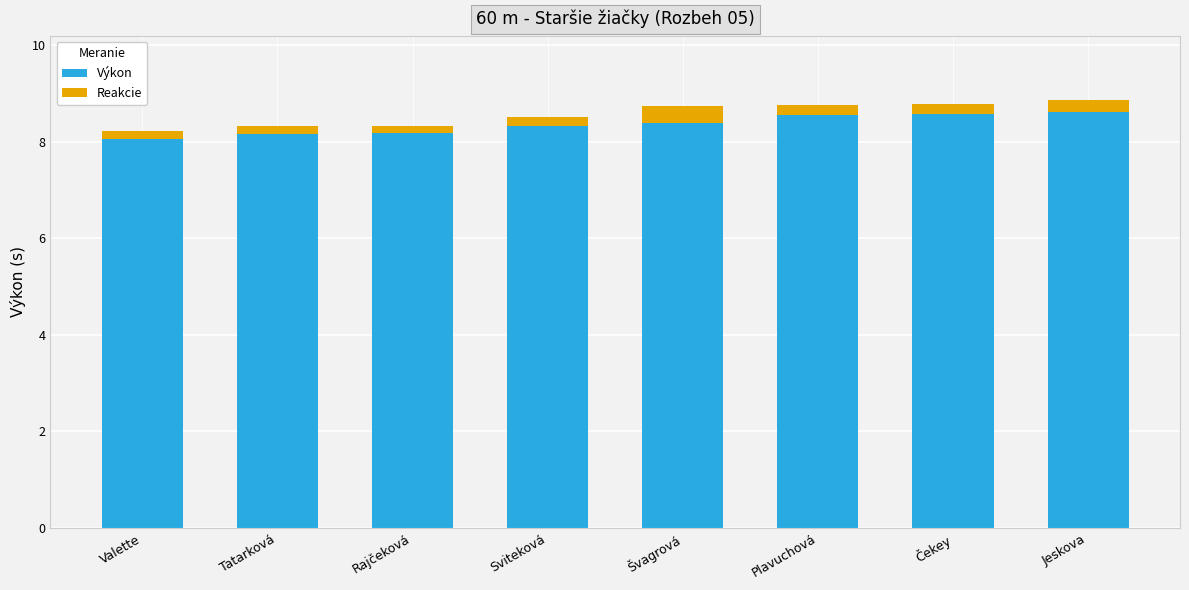

What is the lowest value of the Výkon series?

8.1